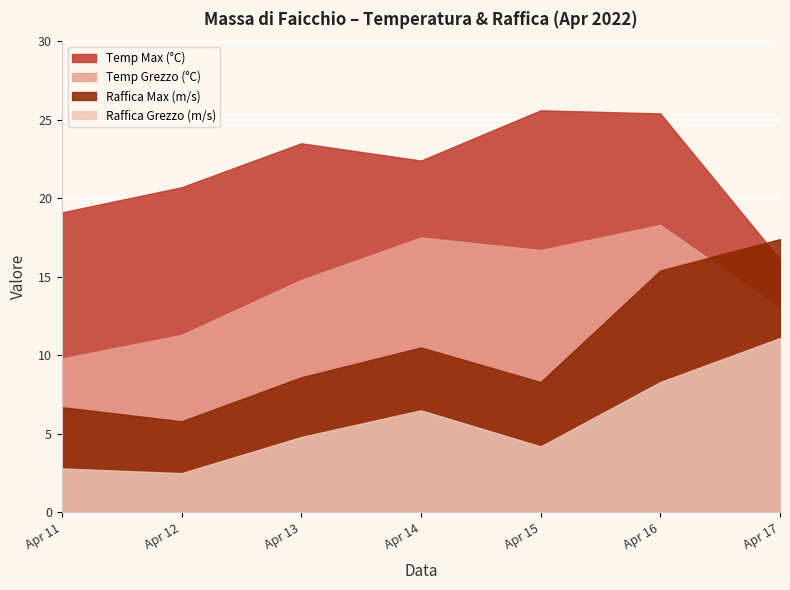

Does the chart display data point markers on the line(s)?

No